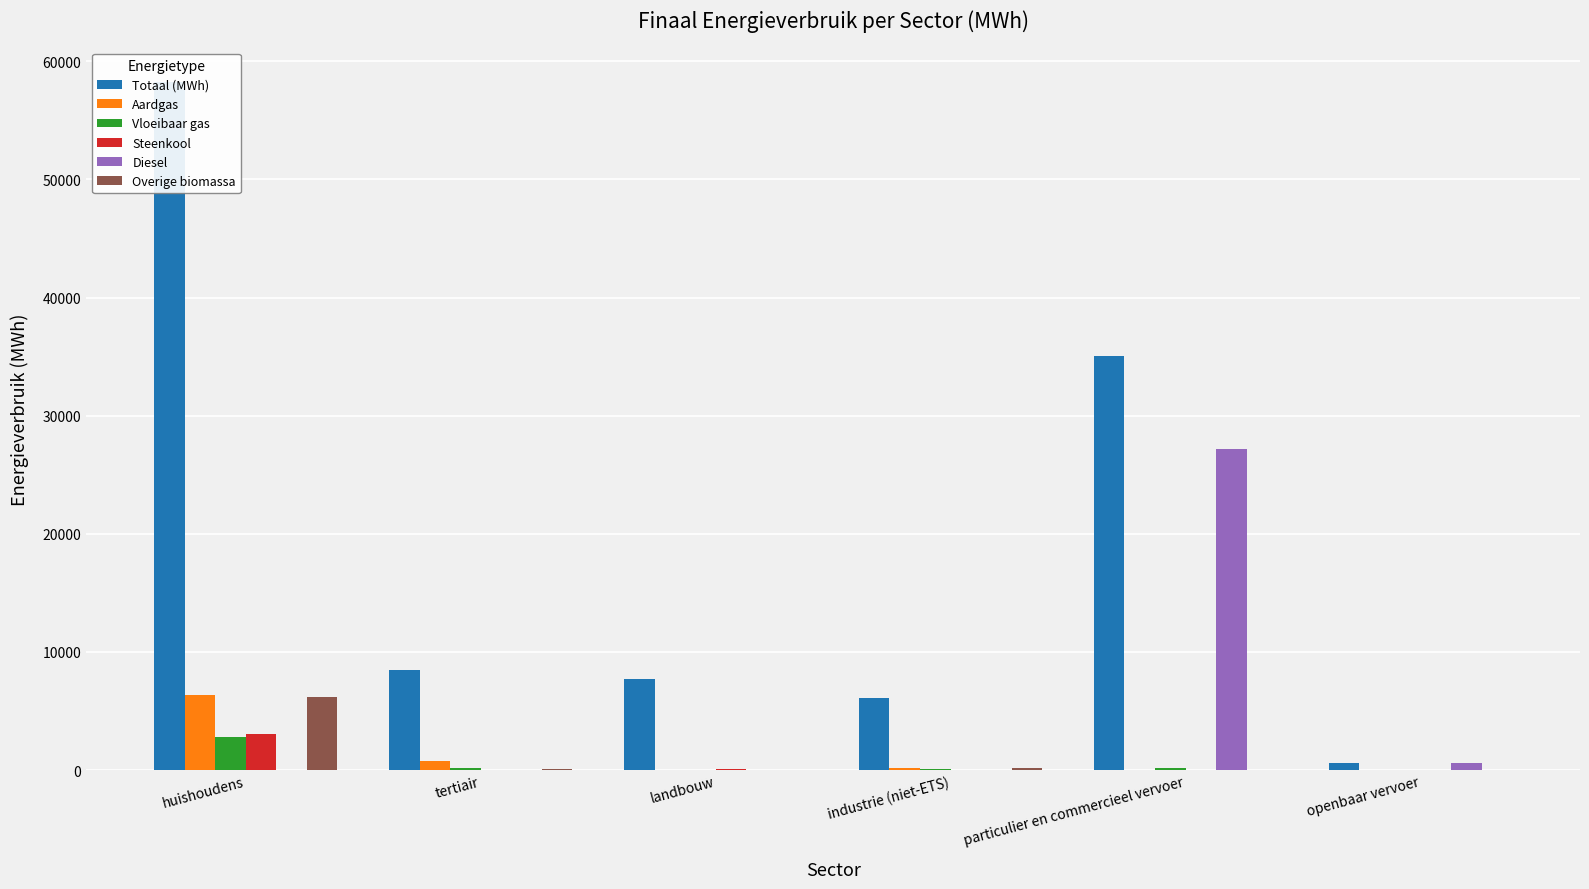

True or false: Vloeibaar gas has a value of 186.2 at particulier en commercieel vervoer.

True